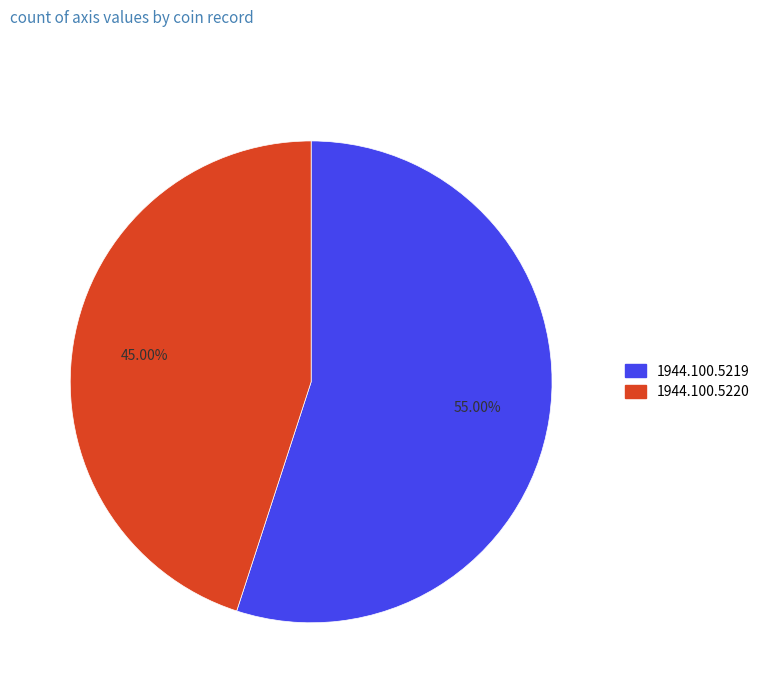

True or false: 1944.100.5220 accounts for 53% of the total.

False